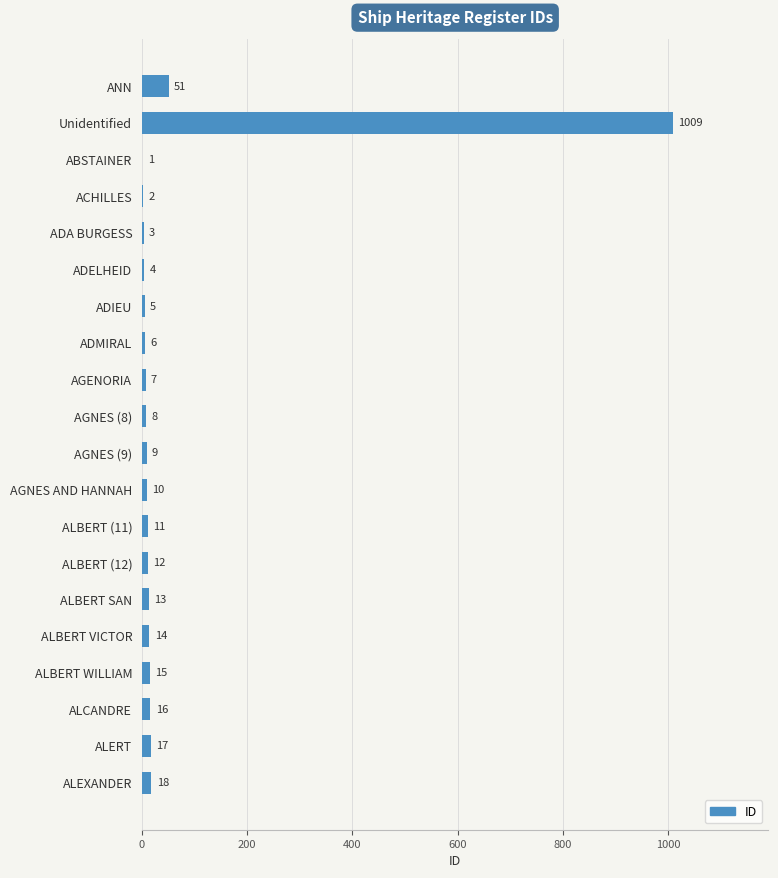

What is the sum of all values?

1231